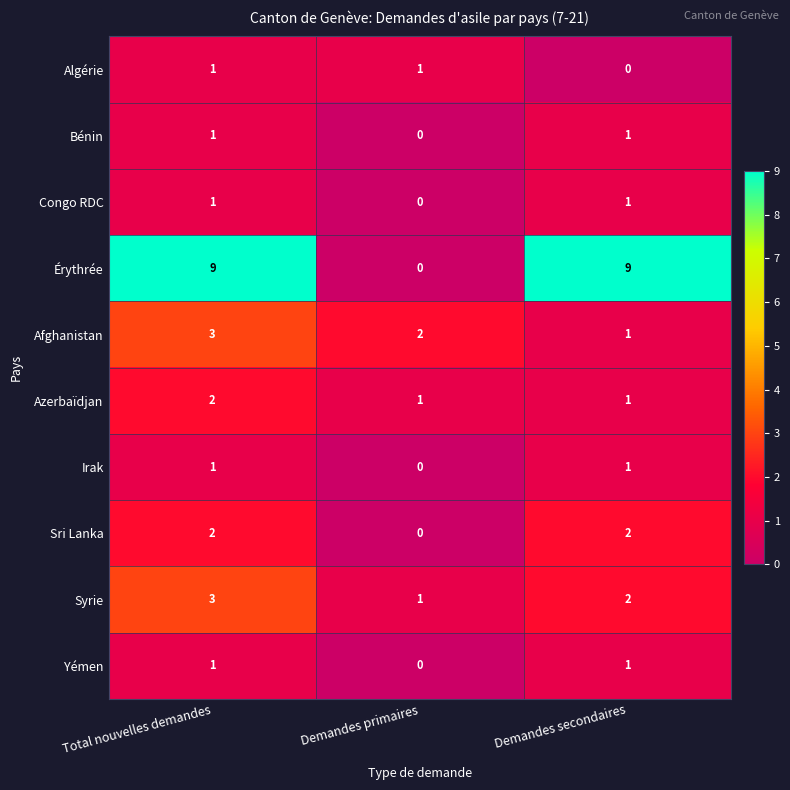

Which series has the widest spread of values?

Érythrée